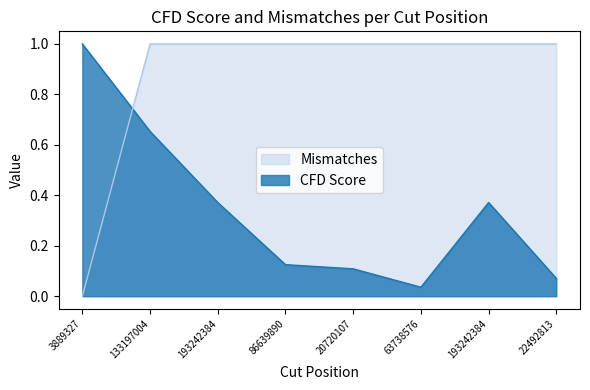

What is the maximum value for Mismatches?

1.0